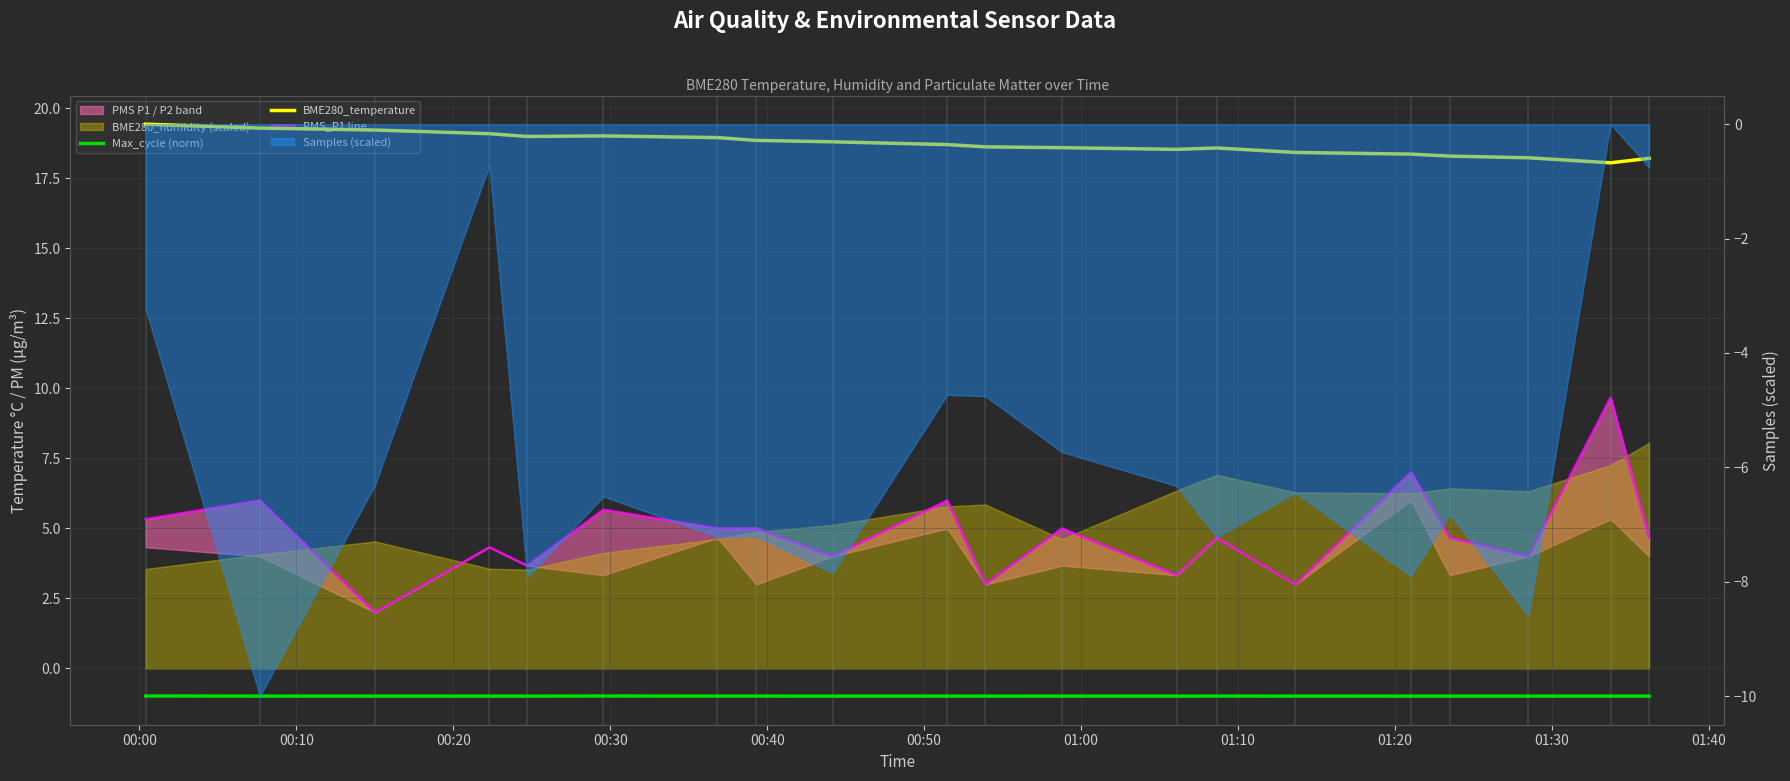

List the series in order of their overall mean, highest first.

BME280_temperature, PMS_P1 line, Max_cycle (norm)